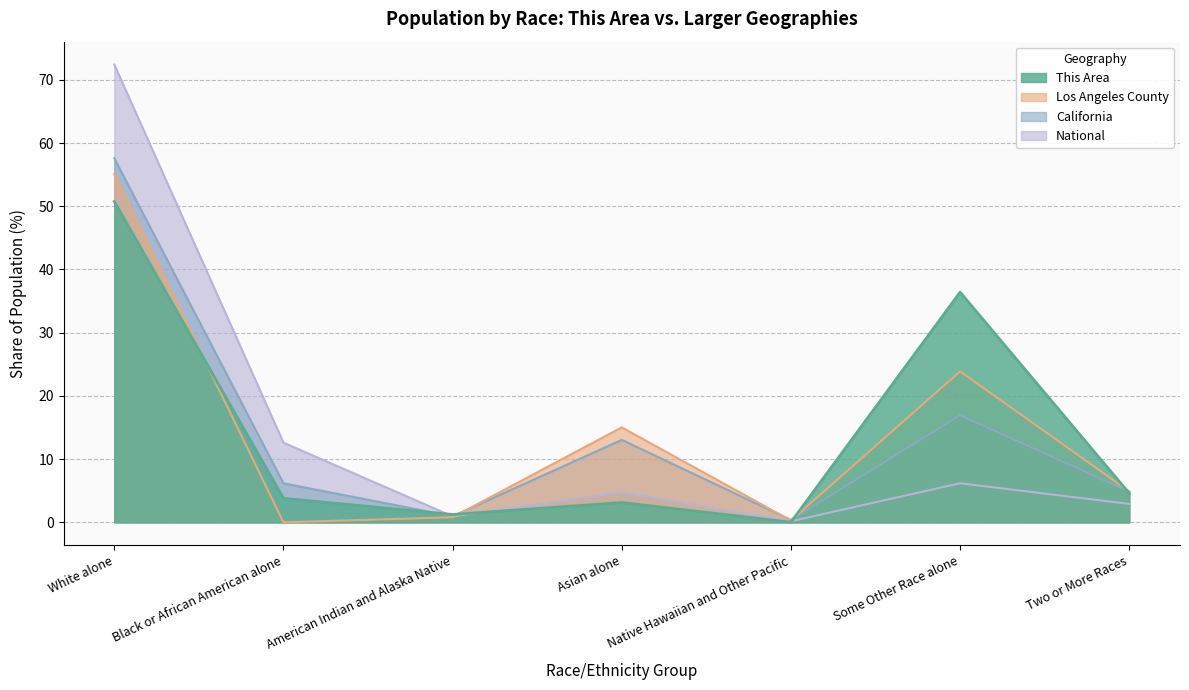

The This Area series shows 36.4 at Some Other Race alone. True or false?

True